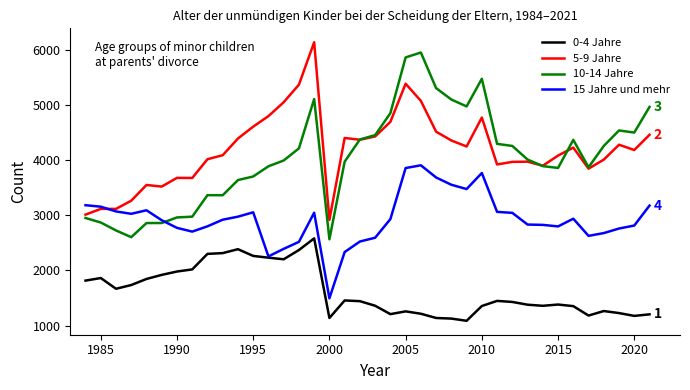

What is the greatest value displayed?

6140